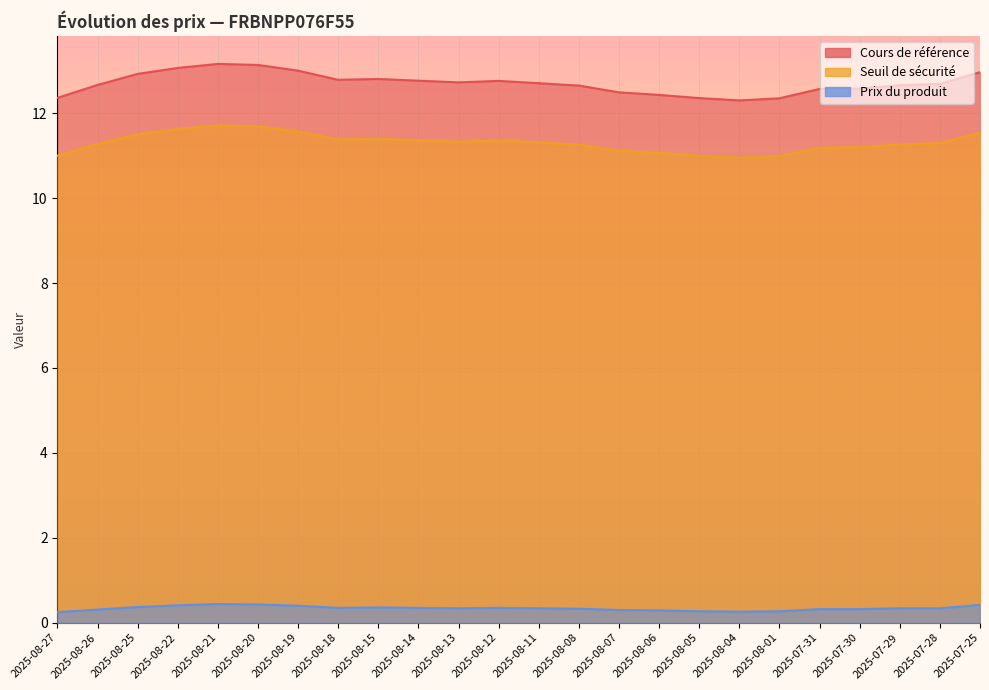

What is the label of the 15th point from the left?

2025-08-07